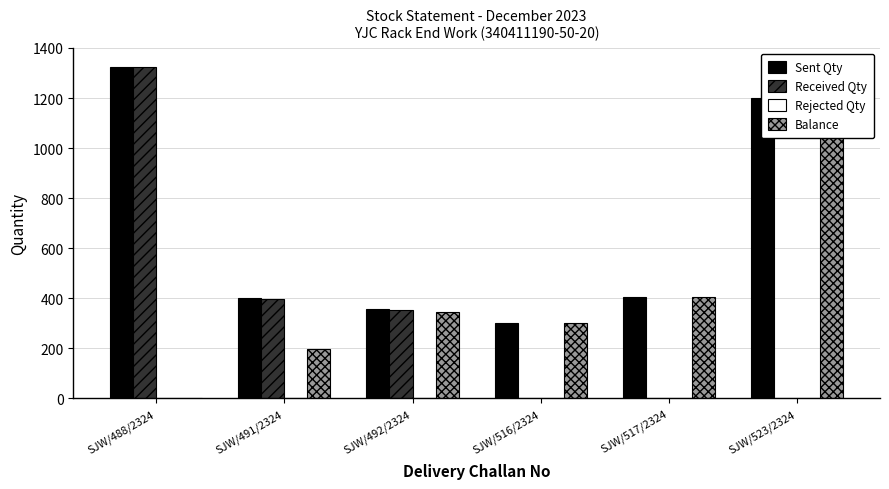

Are the bars grouped side by side (vs. stacked)?

Yes